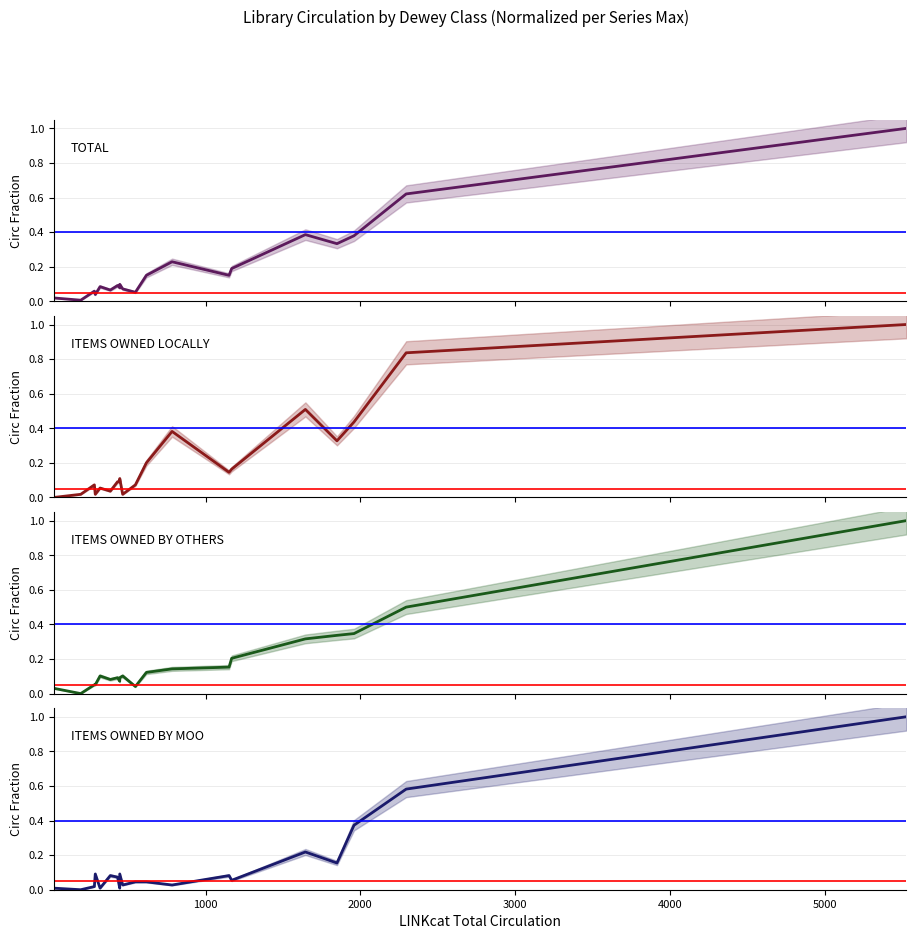

What is the greatest value displayed?

1.0